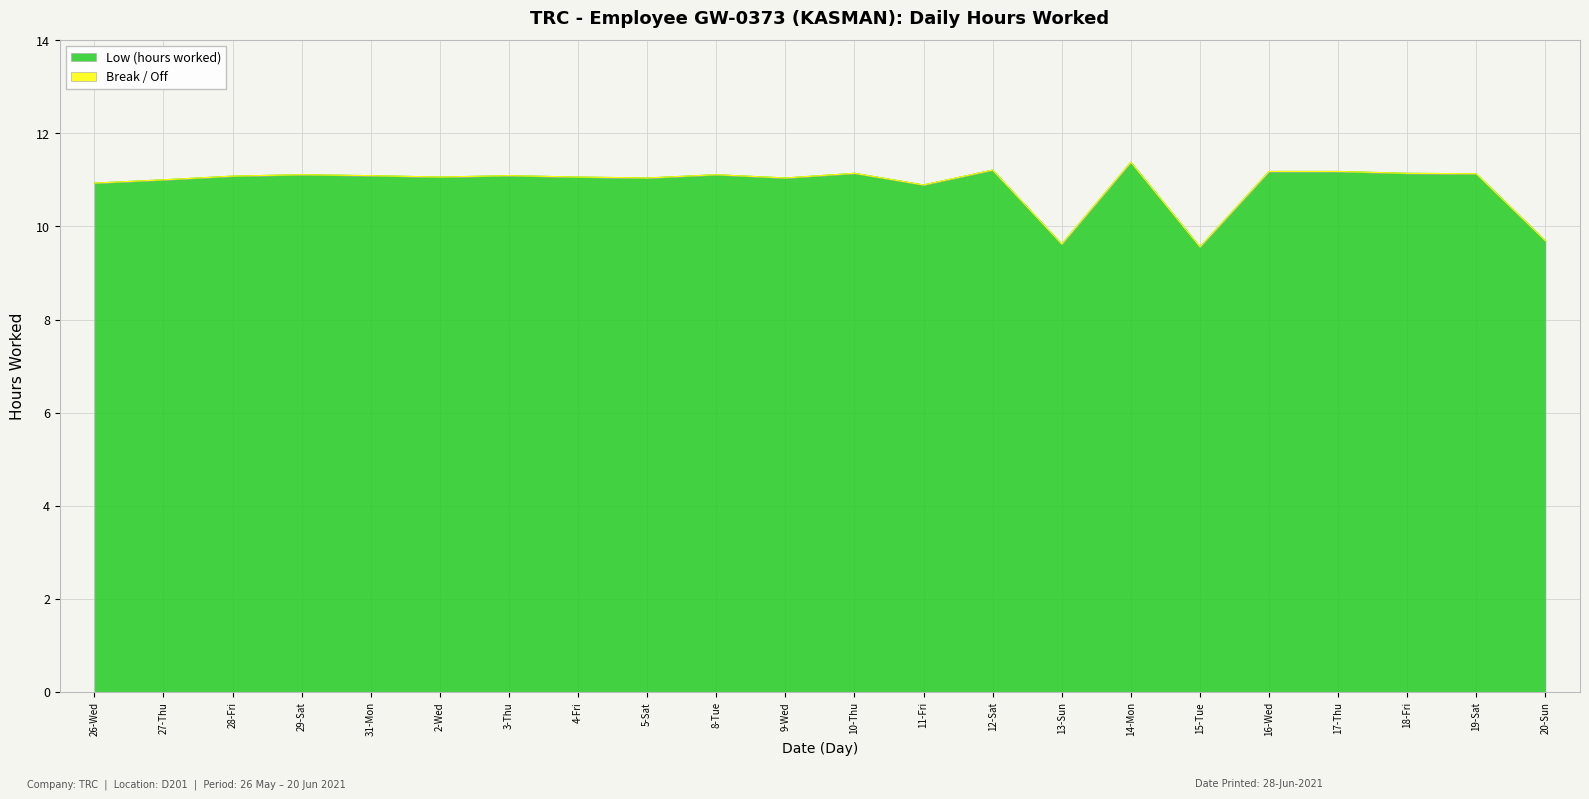

Approximately how many times larger is the value at 17-Thu compared to 14-Mon?

1.0